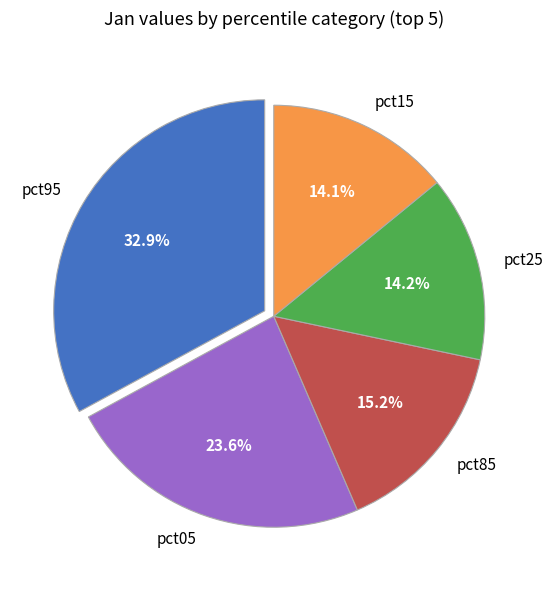

How many segments does this pie chart have?

5